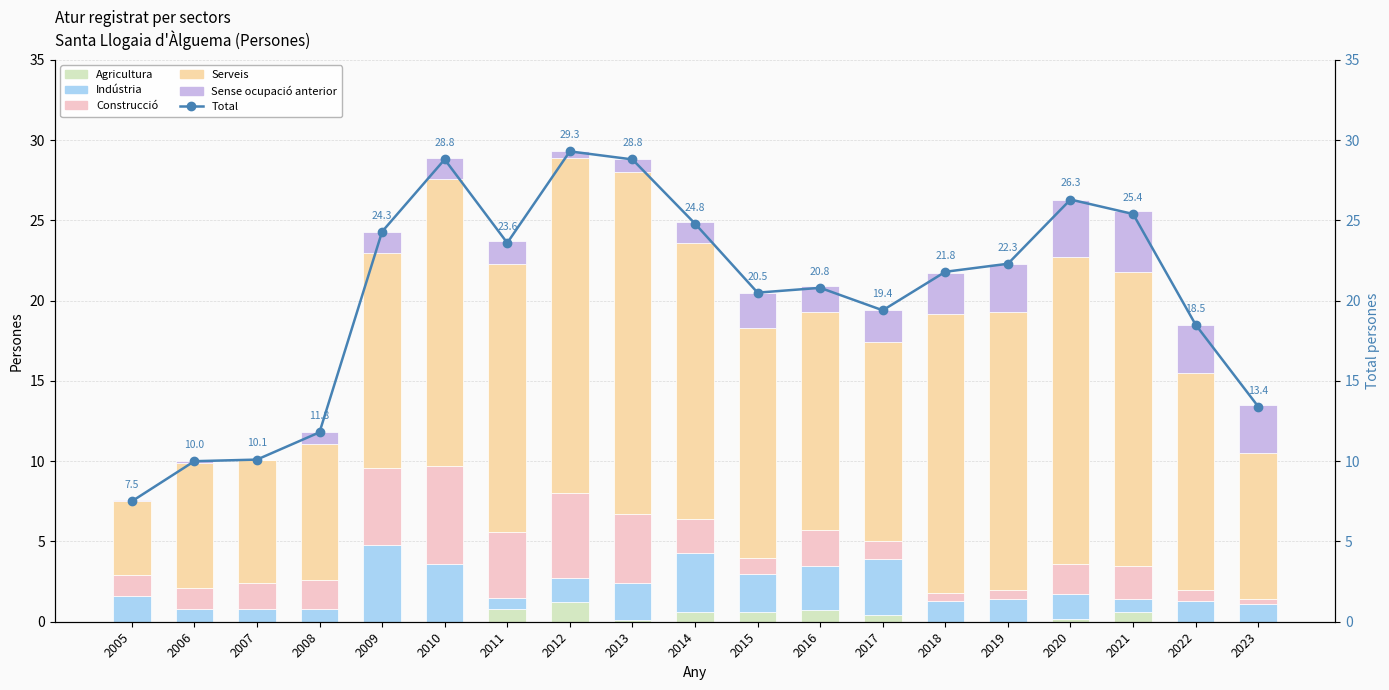

What is the average value of the Agricultura series?

0.3